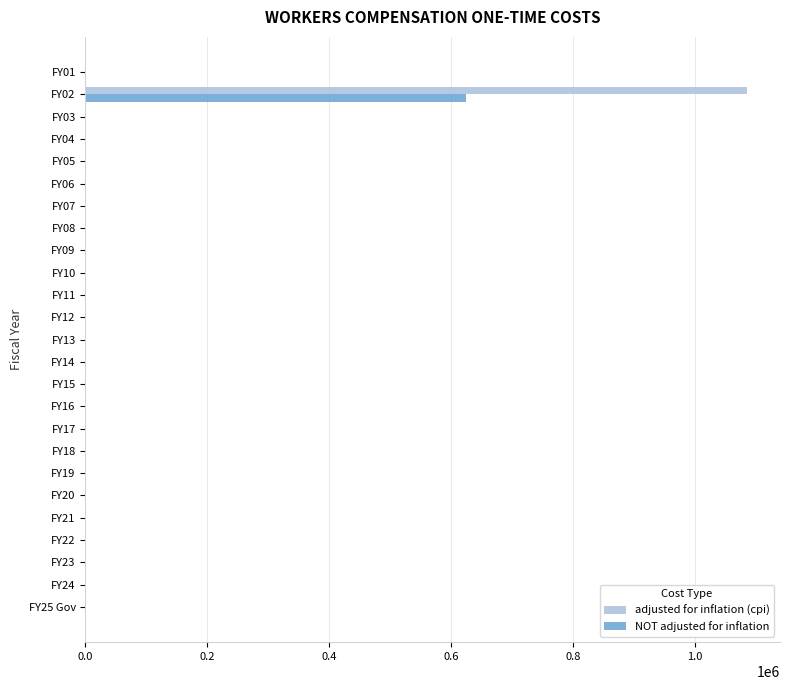

The value of NOT adjusted for inflation at FY02 is 917746. True or false?

False